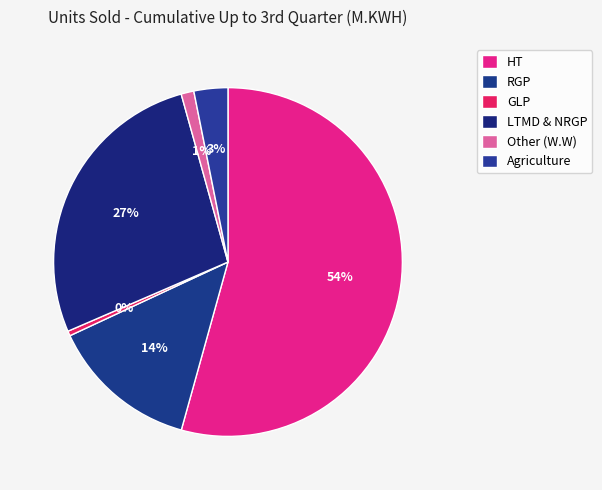

What percentage is the RGP slice, to the nearest percent?

14%